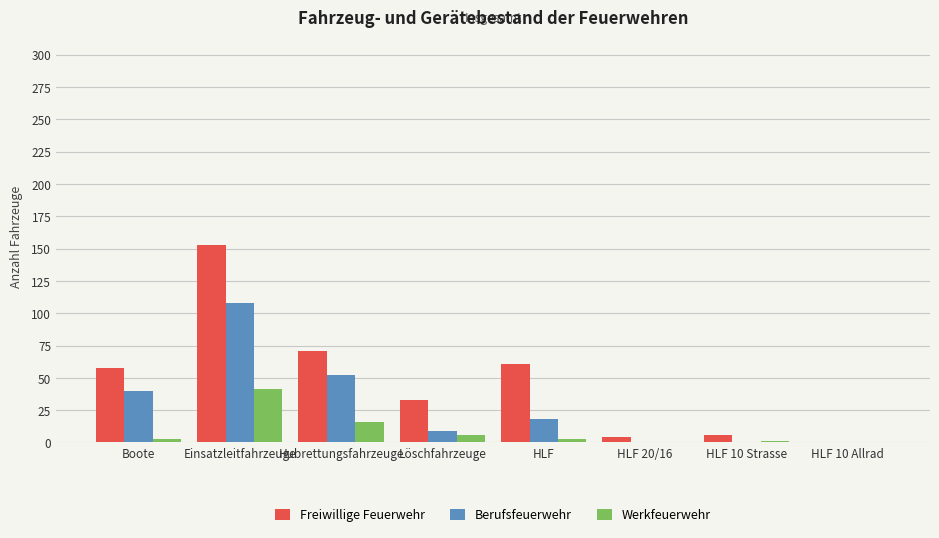

The Berufsfeuerwehr series shows 27 at Hubrettungsfahrzeuge. True or false?

False